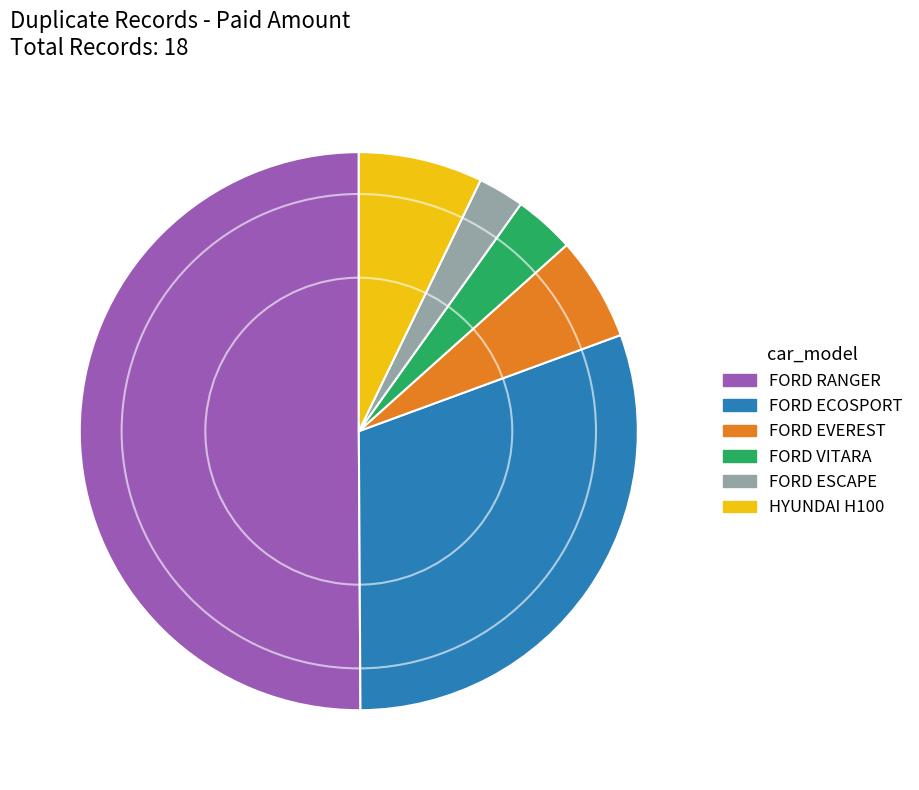

How many segments does this pie chart have?

6